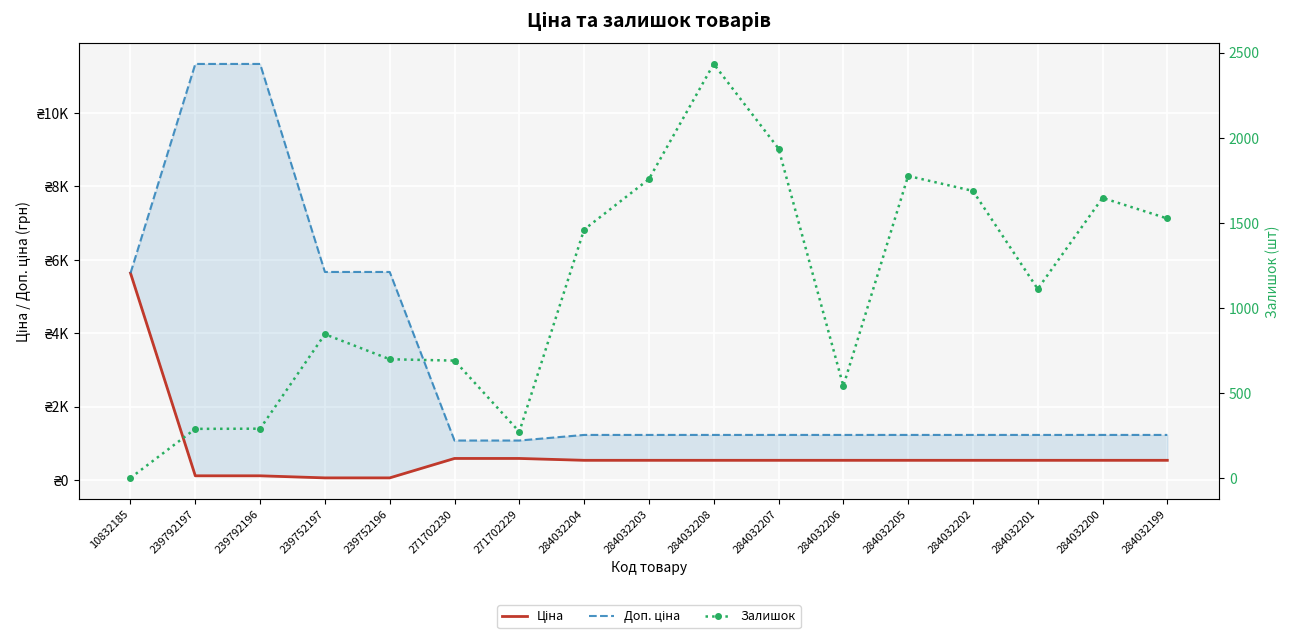

True or false: Залишок has a value of 2243.6 at 284032204.

False